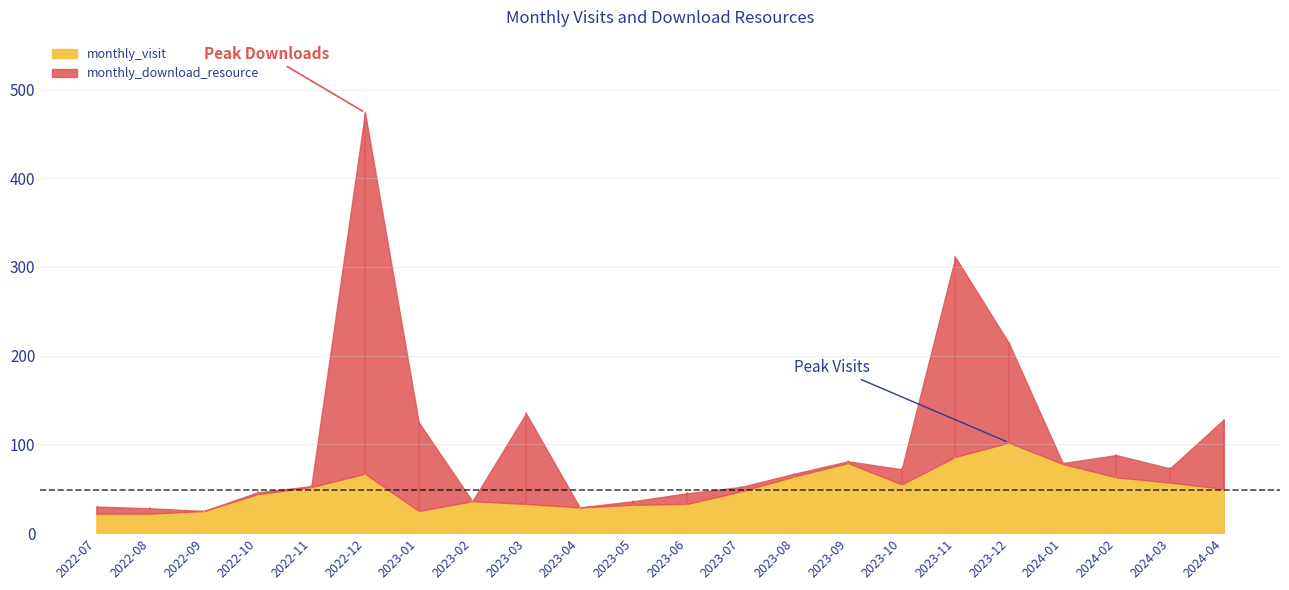

Between 2023-05 and 2023-11, which is larger?

2023-11